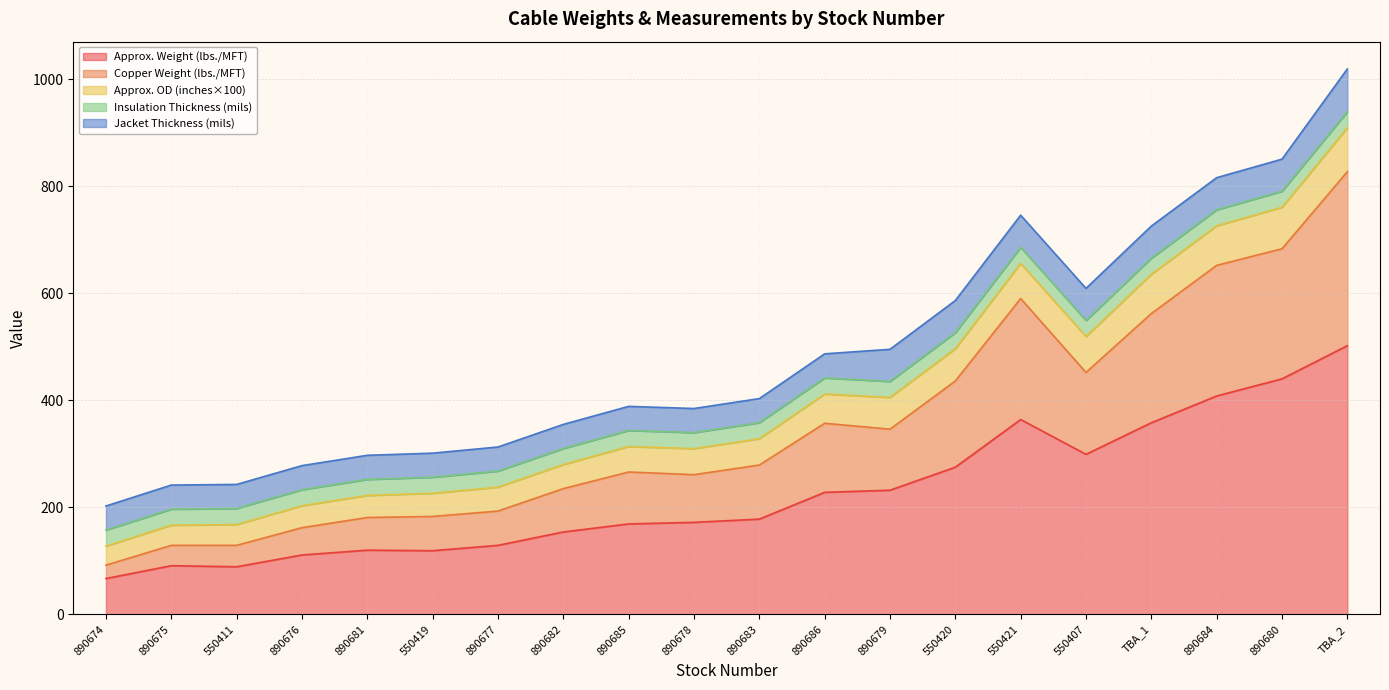

What is the total value across all series at 890675?

241.6